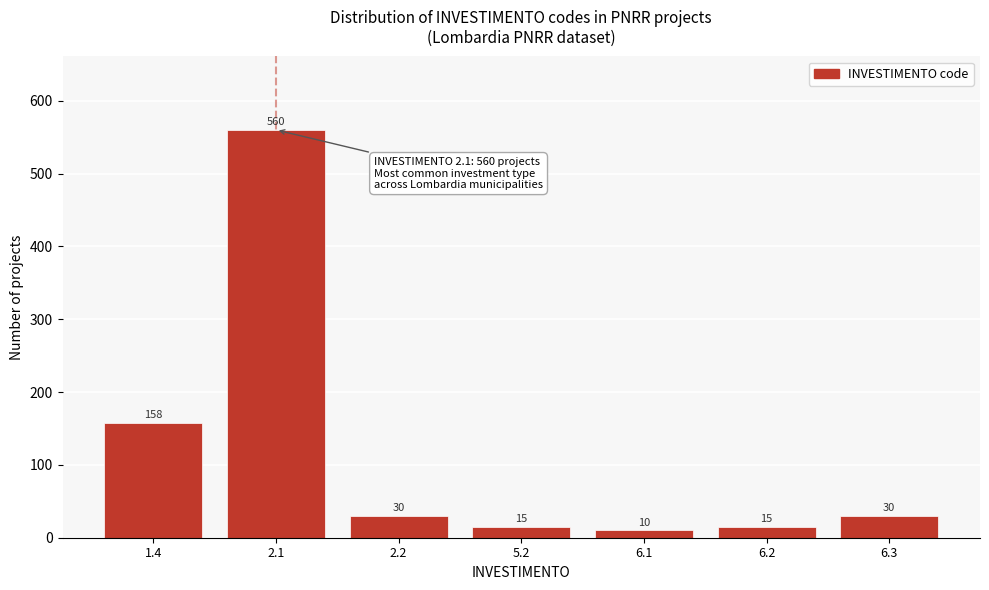

Reading left to right, extract all data points from this chart.

158	560	30	15	10	15	30